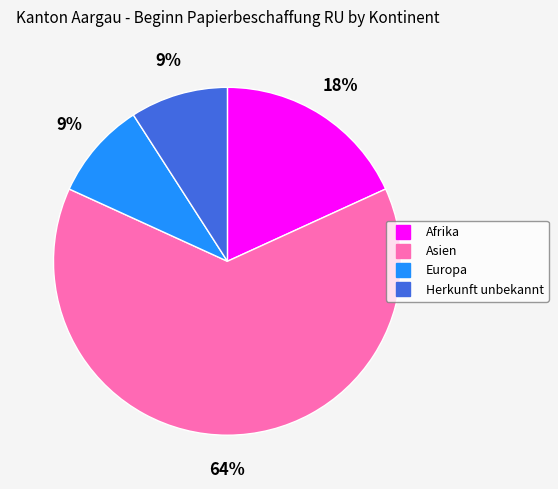

How many slices are in this pie chart?

4